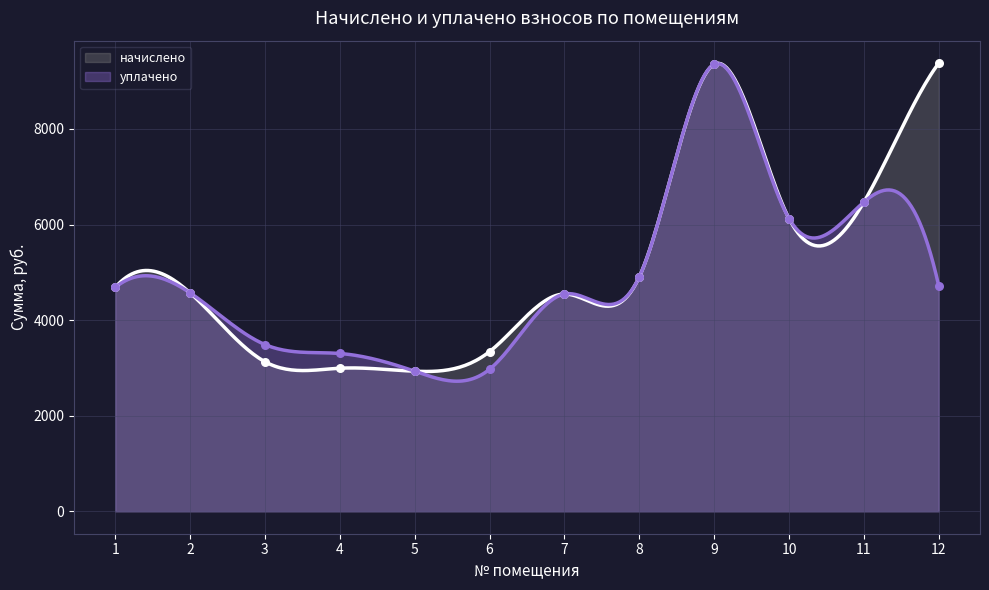

At how many categories does at least one series exceed 7384?

2